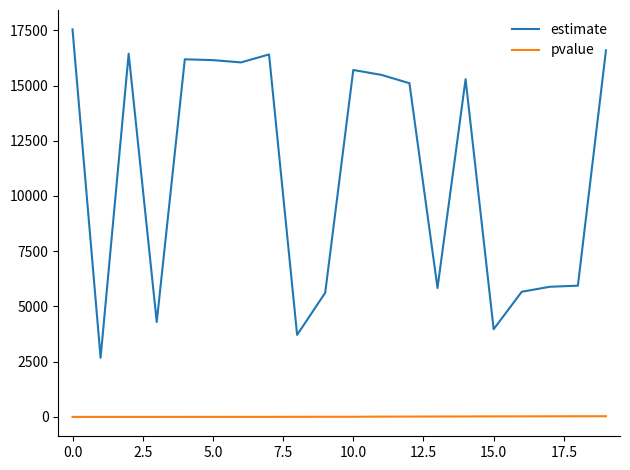

True or false: pvalue and estimate intersect in this chart.

False